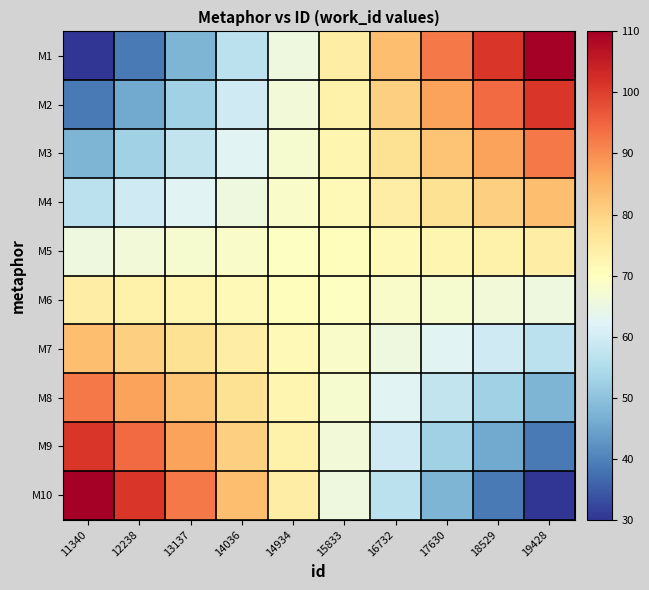

Which series has the widest spread of values?

M1